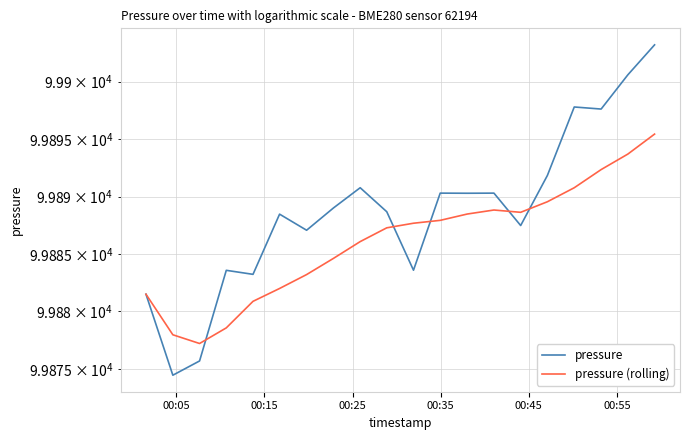

Does the chart display data point markers on the line(s)?

No